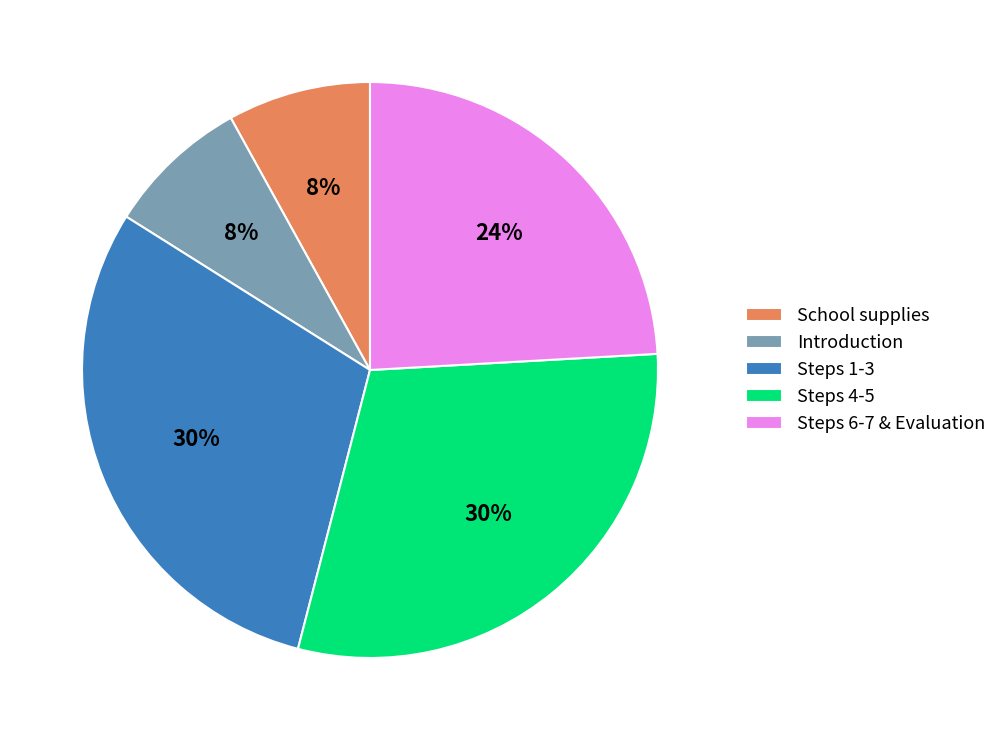

To the nearest percent, what is the difference between the Introduction and Steps 4-5 slice percentages?

22%